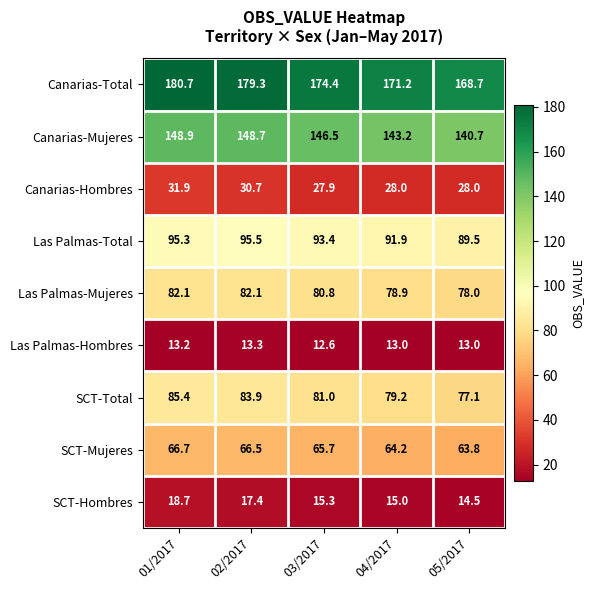

Rank the series by their maximum value, from highest to lowest.

Canarias-Total, Canarias-Mujeres, Las Palmas-Total, SCT-Total, Las Palmas-Mujeres, SCT-Mujeres, Canarias-Hombres, SCT-Hombres, Las Palmas-Hombres